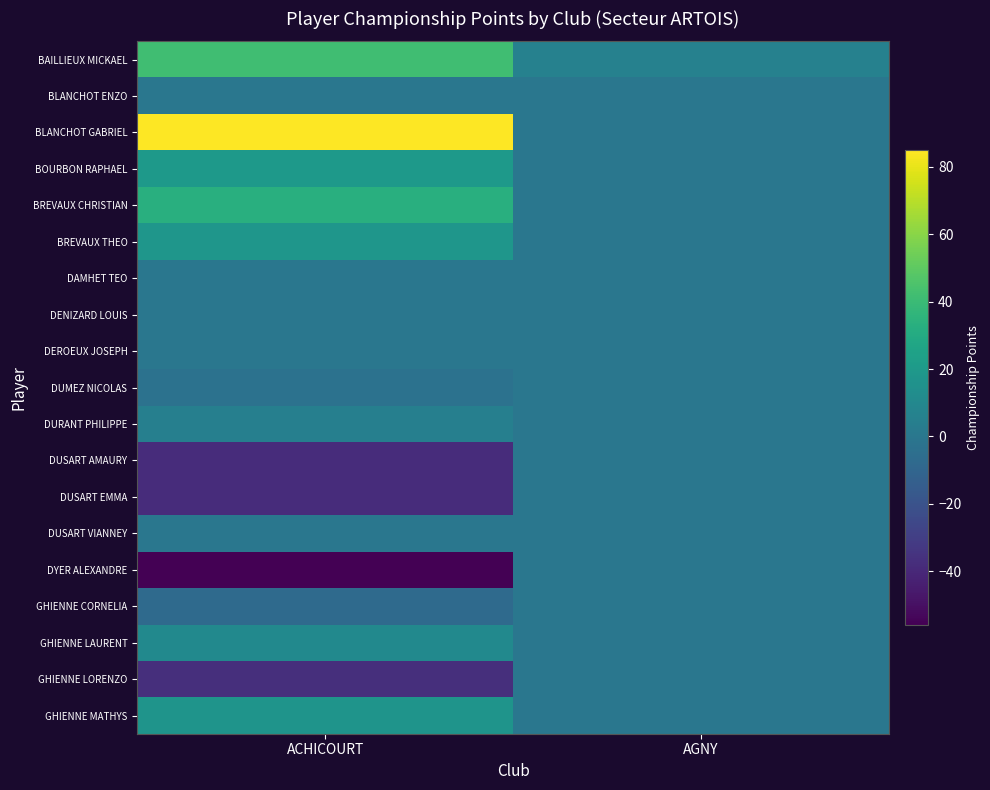

Reading left to right, extract all data points from this chart.

BAILLIEUX MICKAEL: ACHICOURT=42	AGNY=6
BLANCHOT ENZO: ACHICOURT=0	AGNY=0
BLANCHOT GABRIEL: ACHICOURT=85	AGNY=0
BOURBON RAPHAEL: ACHICOURT=20	AGNY=0
BREVAUX CHRISTIAN: ACHICOURT=33	AGNY=0
BREVAUX THEO: ACHICOURT=18	AGNY=0
DAMHET TEO: ACHICOURT=0	AGNY=0
DENIZARD LOUIS: ACHICOURT=0	AGNY=0
DEROEUX JOSEPH: ACHICOURT=0	AGNY=0
DUMEZ NICOLAS: ACHICOURT=-3	AGNY=0
DURANT PHILIPPE: ACHICOURT=5	AGNY=0
DUSART AMAURY: ACHICOURT=-38	AGNY=0
DUSART EMMA: ACHICOURT=-38	AGNY=0
DUSART VIANNEY: ACHICOURT=0	AGNY=0
DYER ALEXANDRE: ACHICOURT=-56	AGNY=0
GHIENNE CORNELIA: ACHICOURT=-7	AGNY=0
GHIENNE LAURENT: ACHICOURT=11	AGNY=0
GHIENNE LORENZO: ACHICOURT=-37	AGNY=0
GHIENNE MATHYS: ACHICOURT=17	AGNY=0